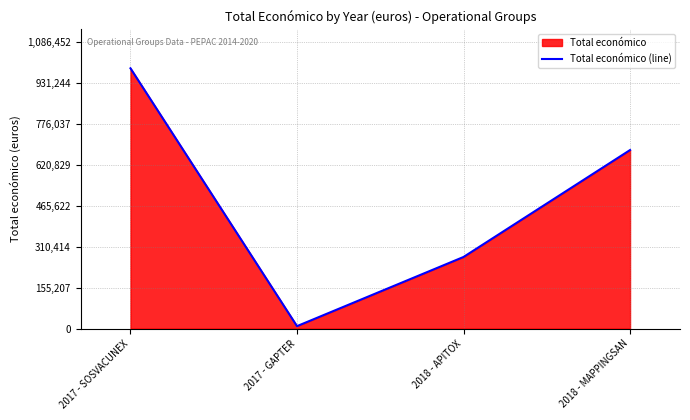

How many points are lower than both their immediate neighbors (excluding endpoints)?

1